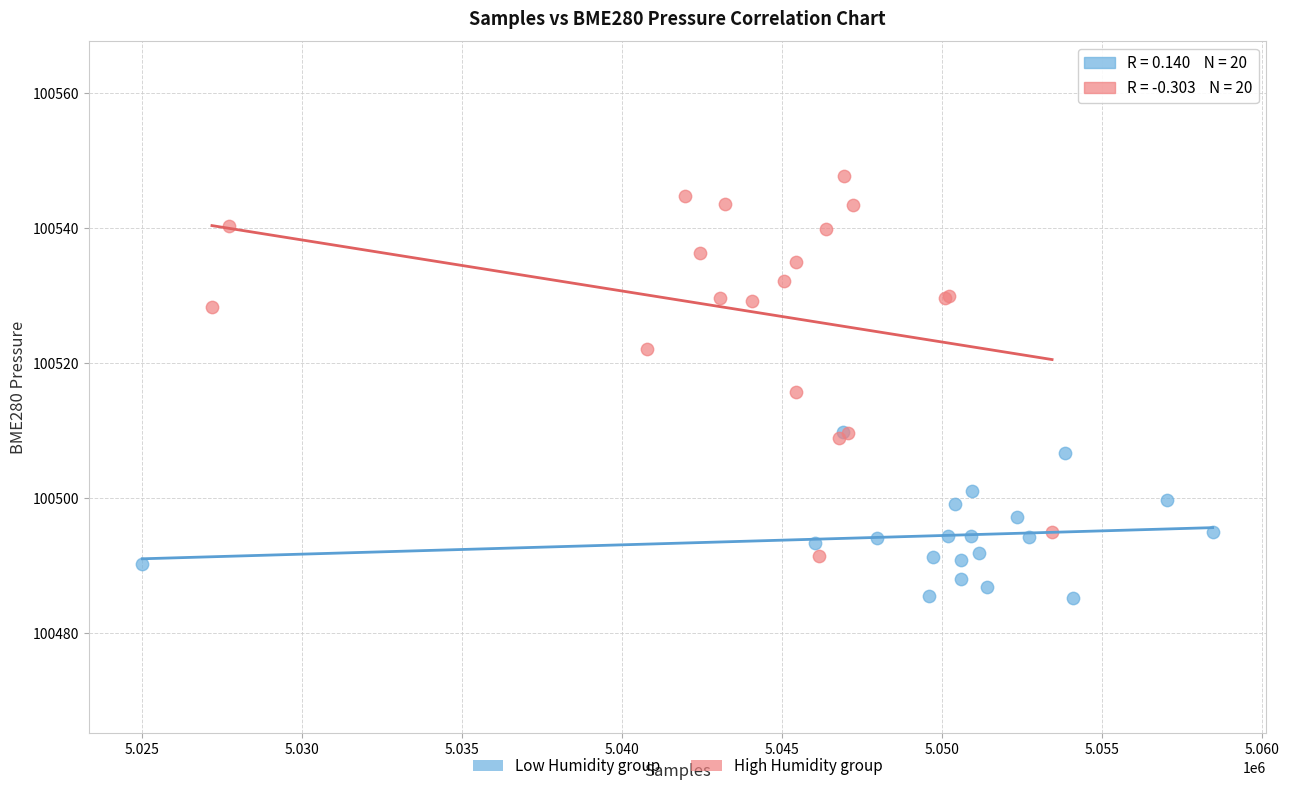

Which series reaches the maximum Y coordinate?

High Humidity group